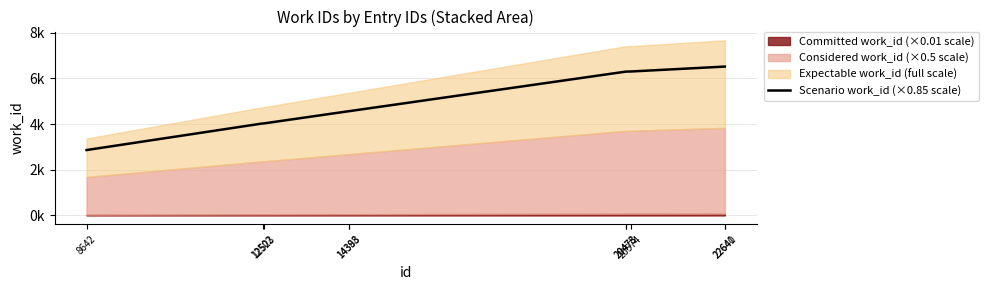

What is the ratio of the value at 20574 to the value at 14393?

1.4